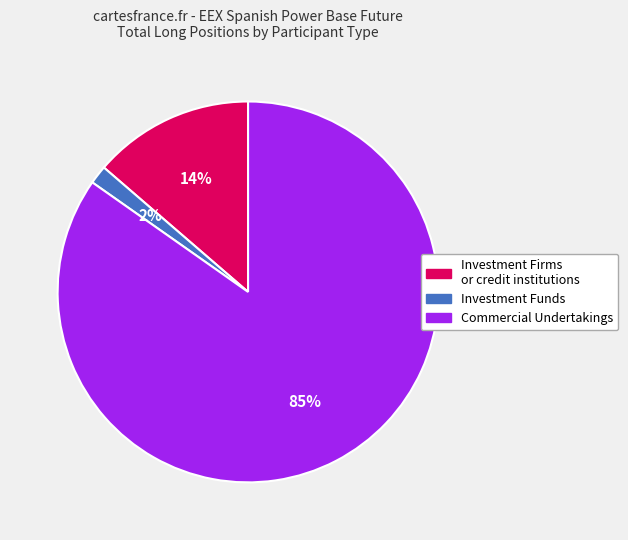

True or false: Investment Firms or credit institutions accounts for 14% of the total.

True